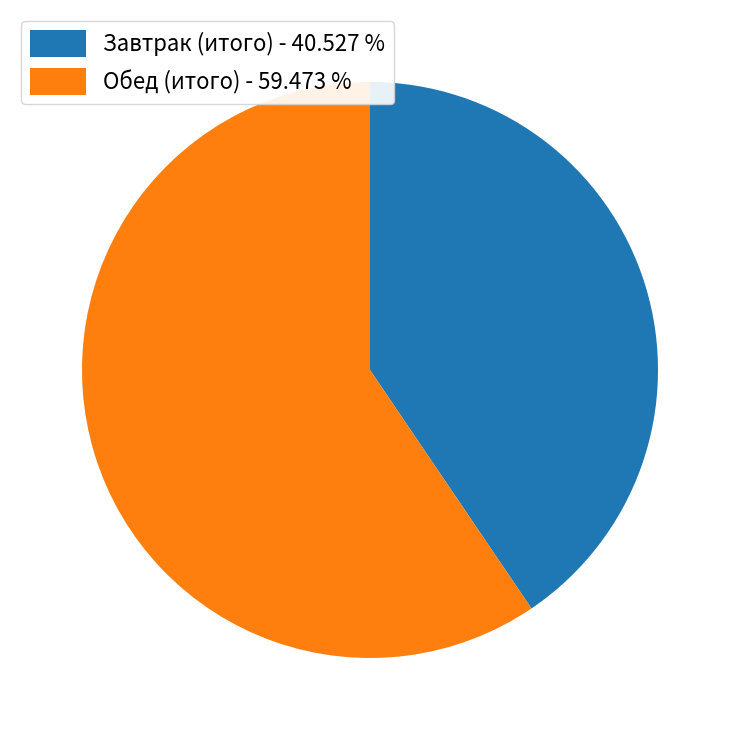

Which category has the smallest portion of the pie?

Завтрак (итого)